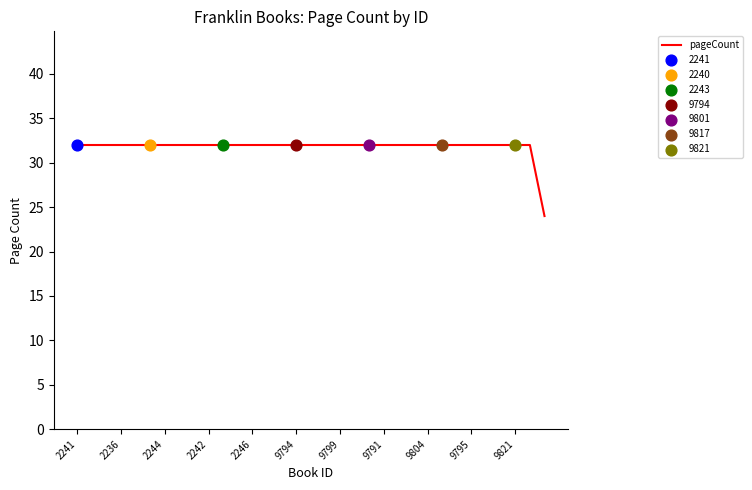

What is the smallest value displayed?

24